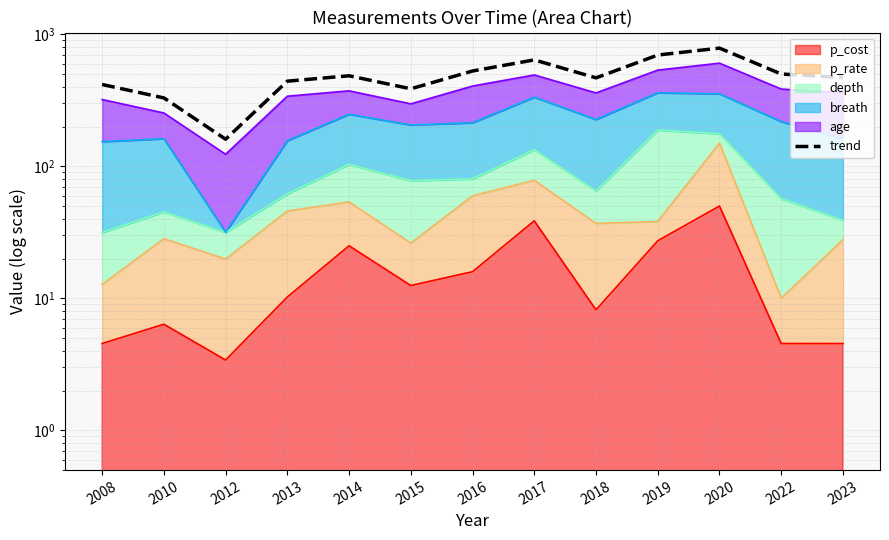

How many lines are shown in the chart?

1